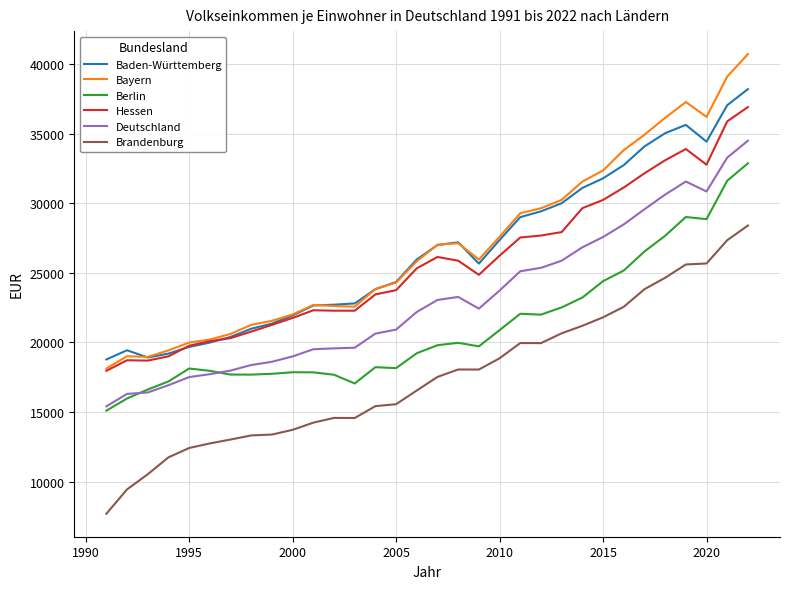

What is the lowest value of the Brandenburg series?

7688